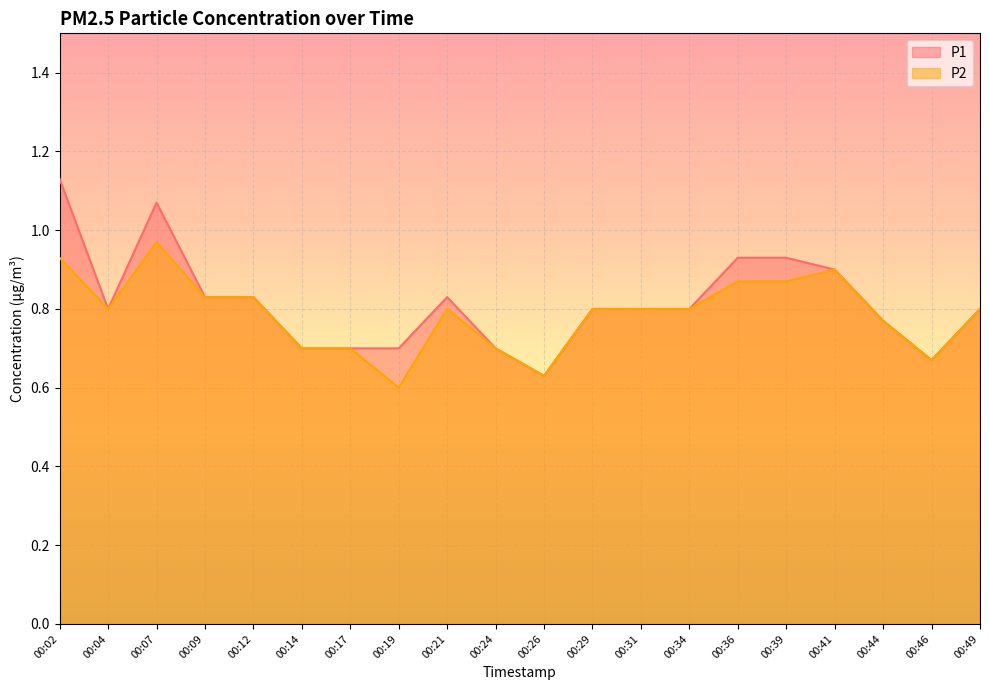

What is the value of the P1 point at the 19th from the left?

0.7